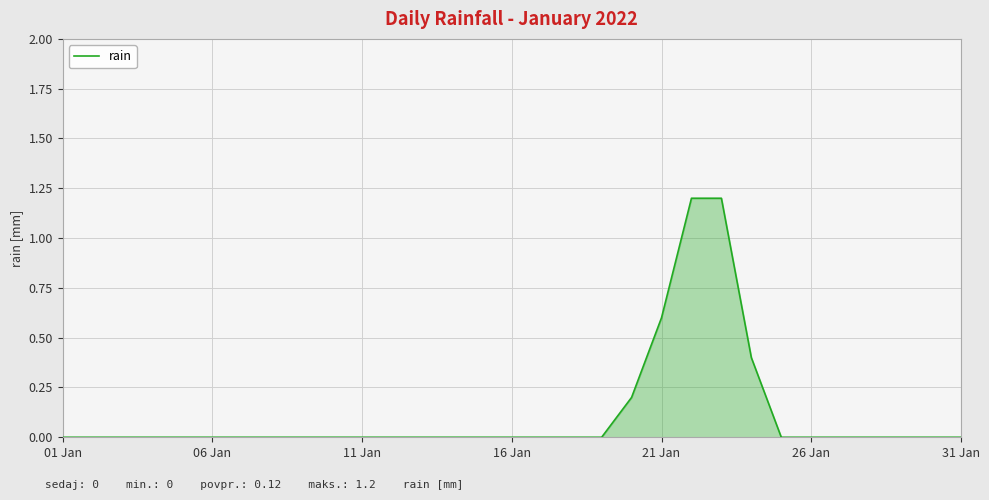

What is the average value?

0.1